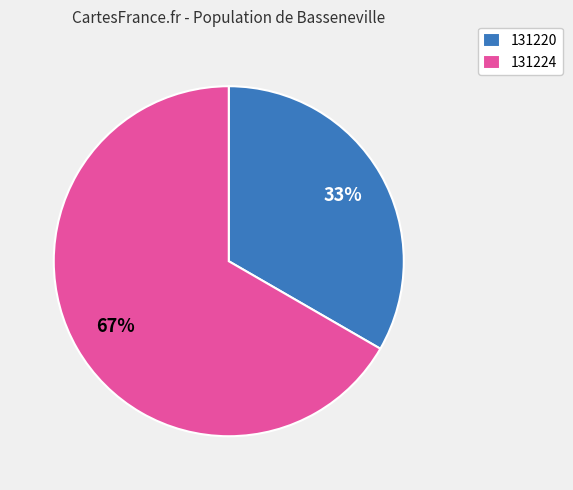

To the nearest percent, what is the average slice percentage?

50%